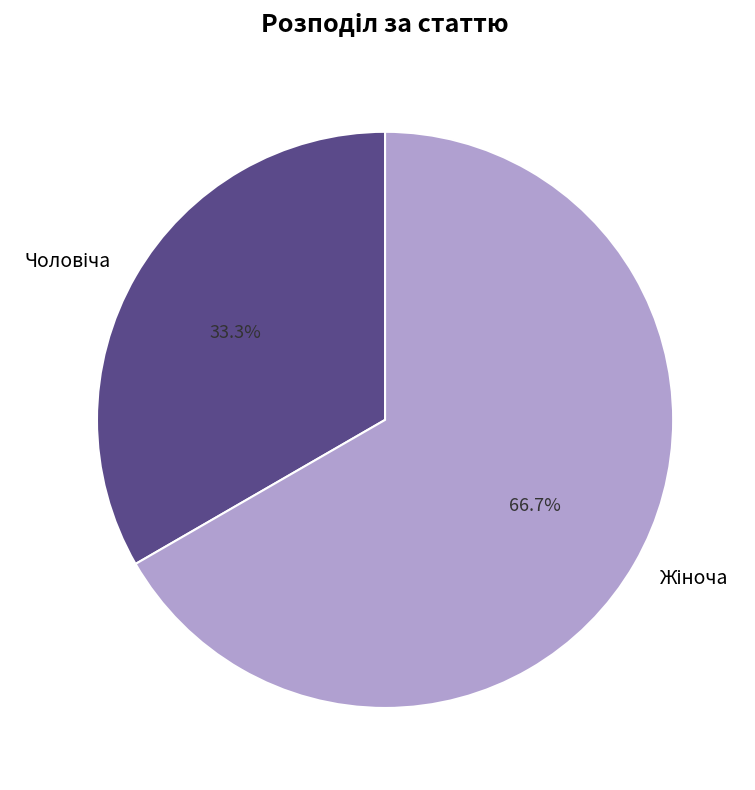

Which category has the smallest portion of the pie?

Чоловіча